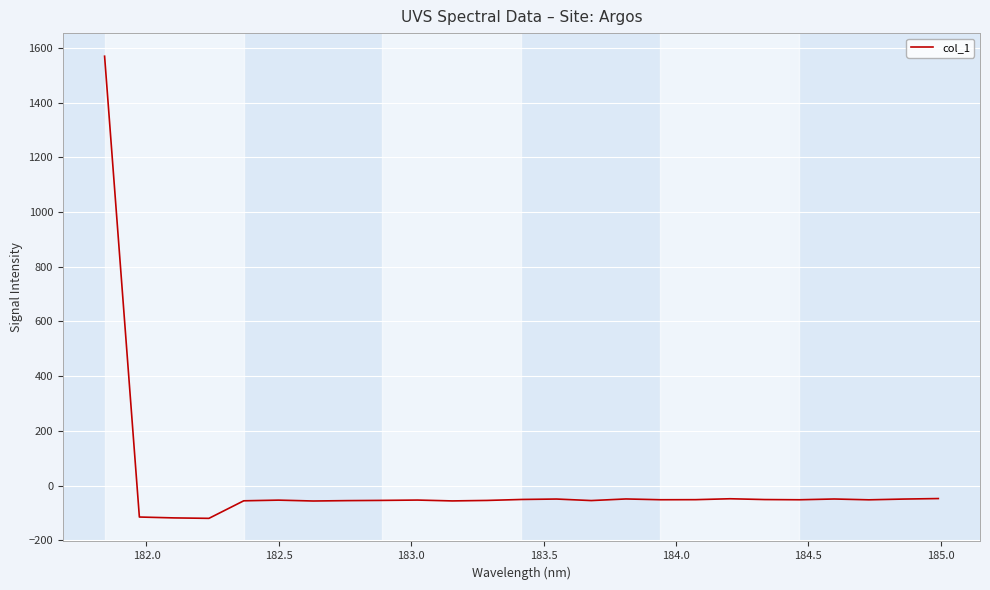

What is the maximum value shown in the chart?

1570.2